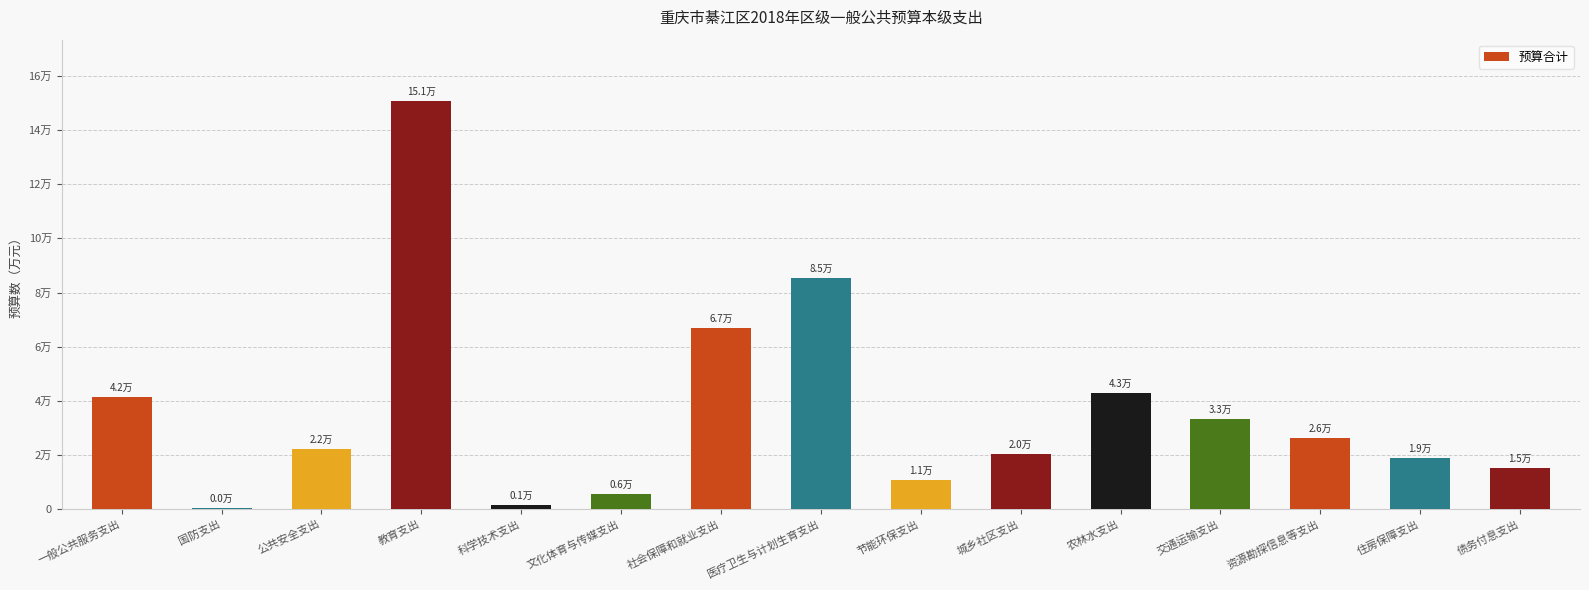

What is the maximum value shown in the chart?

150800.2